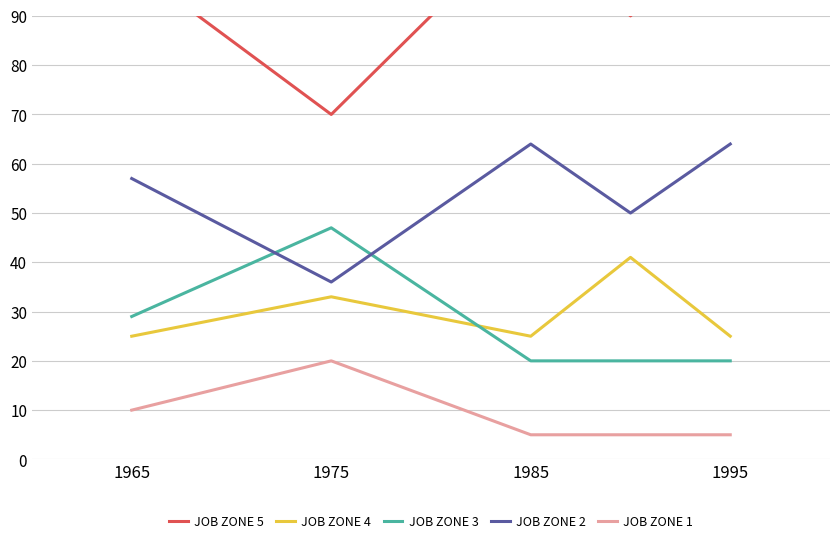

True or false: JOB ZONE 5 and JOB ZONE 1 intersect in this chart.

False